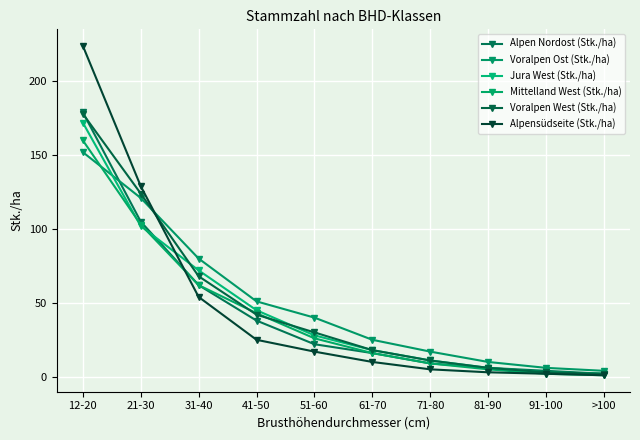

What is the total value across all series at >100?

12